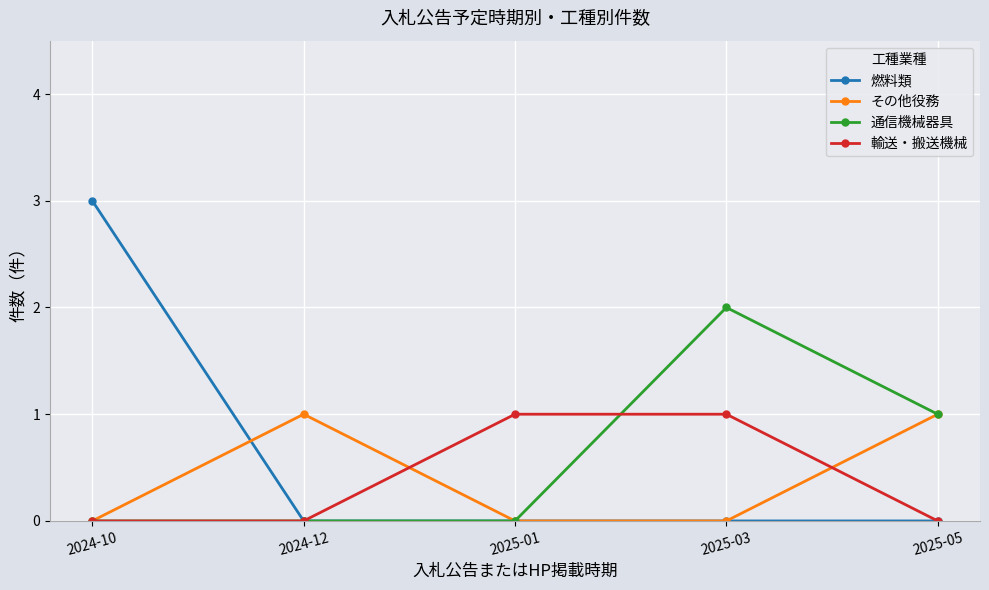

Does the chart have visible grid lines?

Yes